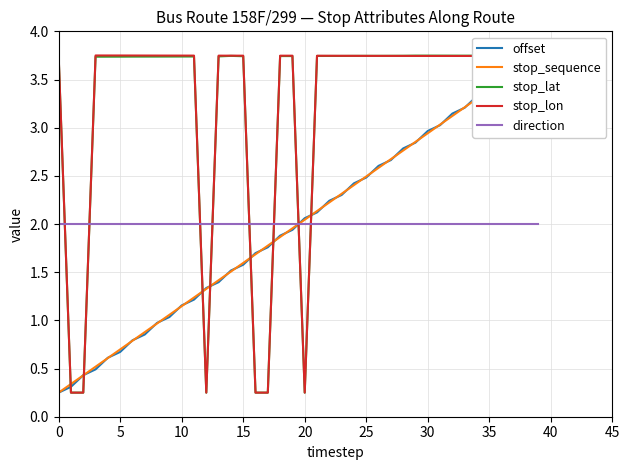

Which series ends up on top after the final intersection of stop_lon and direction?

stop_lon